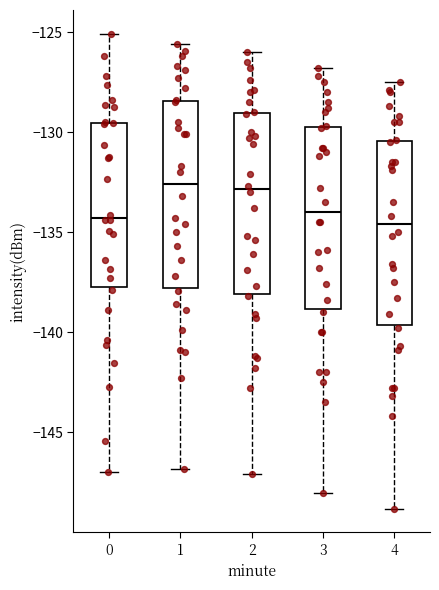

Where is the upper edge of the box at x = 4 on the y-axis? The values are not printed on the chart, so give them approximately, as read against the axis.

-130.5